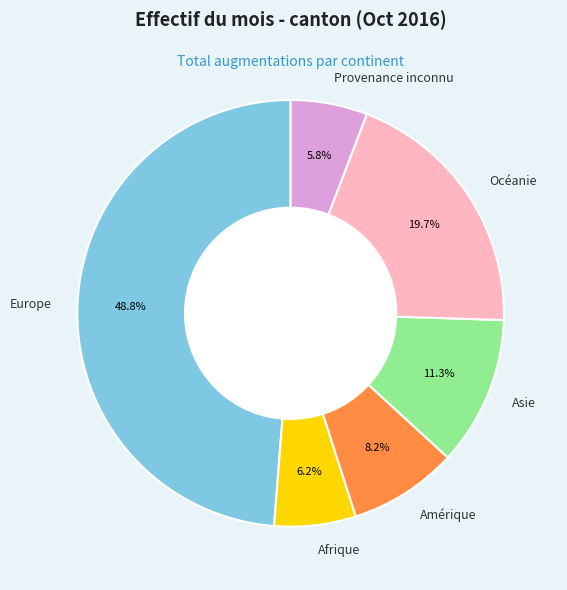

Count the number of slices in the pie.

6